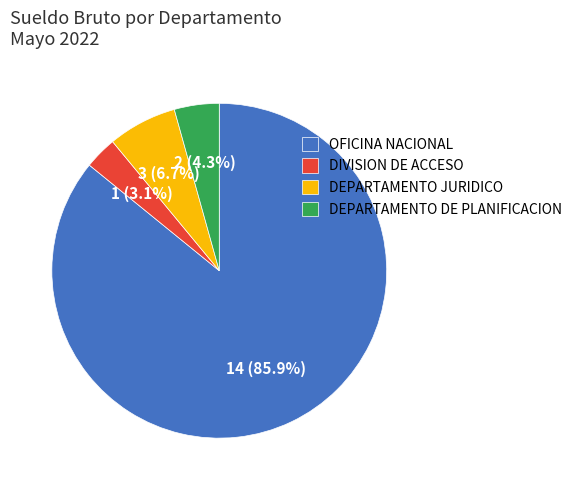

Is there a majority slice in this chart?

Yes